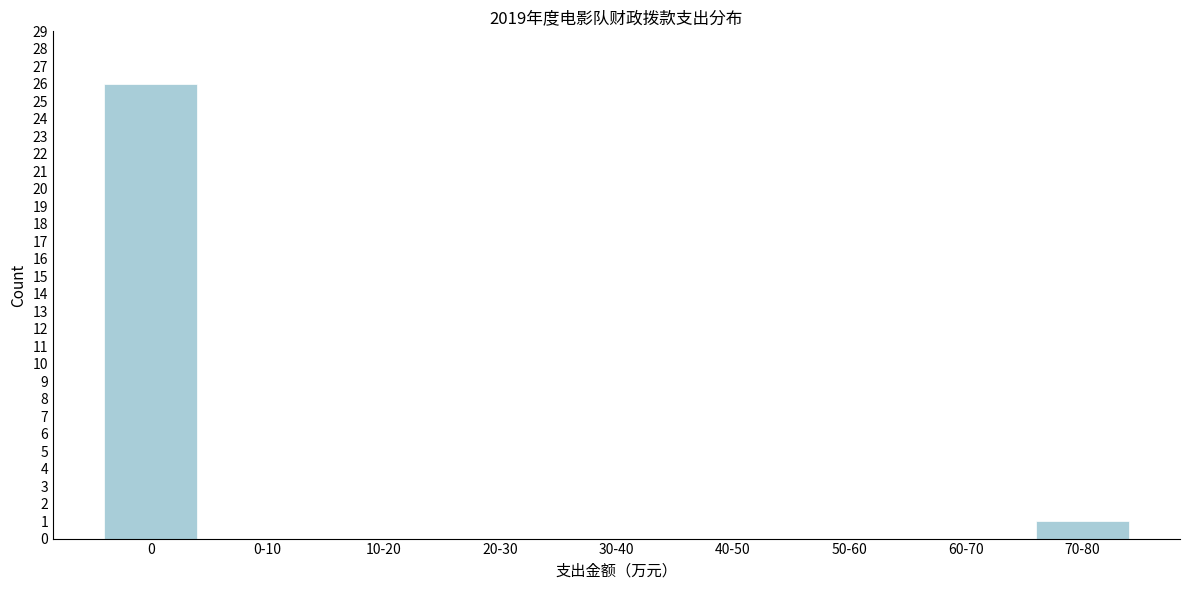

Reading left to right, list all the values displayed in this chart.

0=26	0-10=0	10-20=0	20-30=0	30-40=0	40-50=0	50-60=0	60-70=0	70-80=1